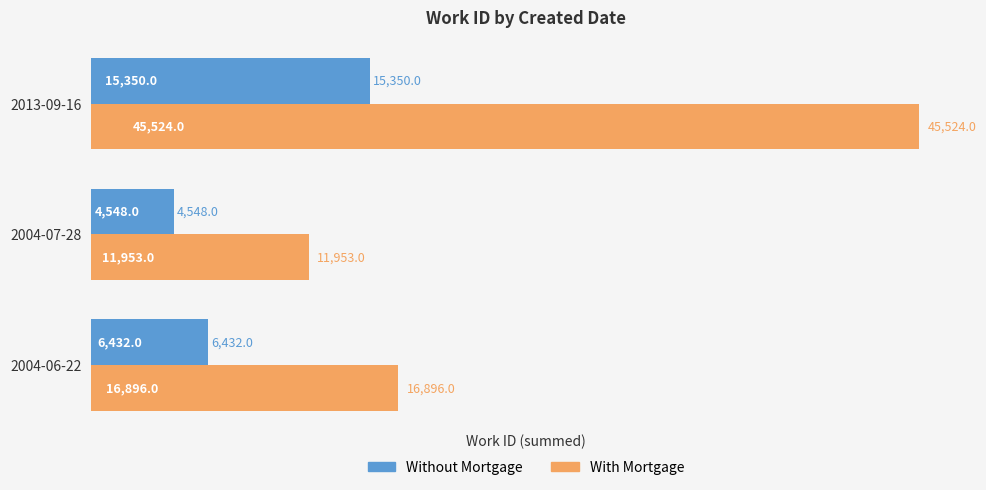

What is the average value of the With Mortgage series?

24791